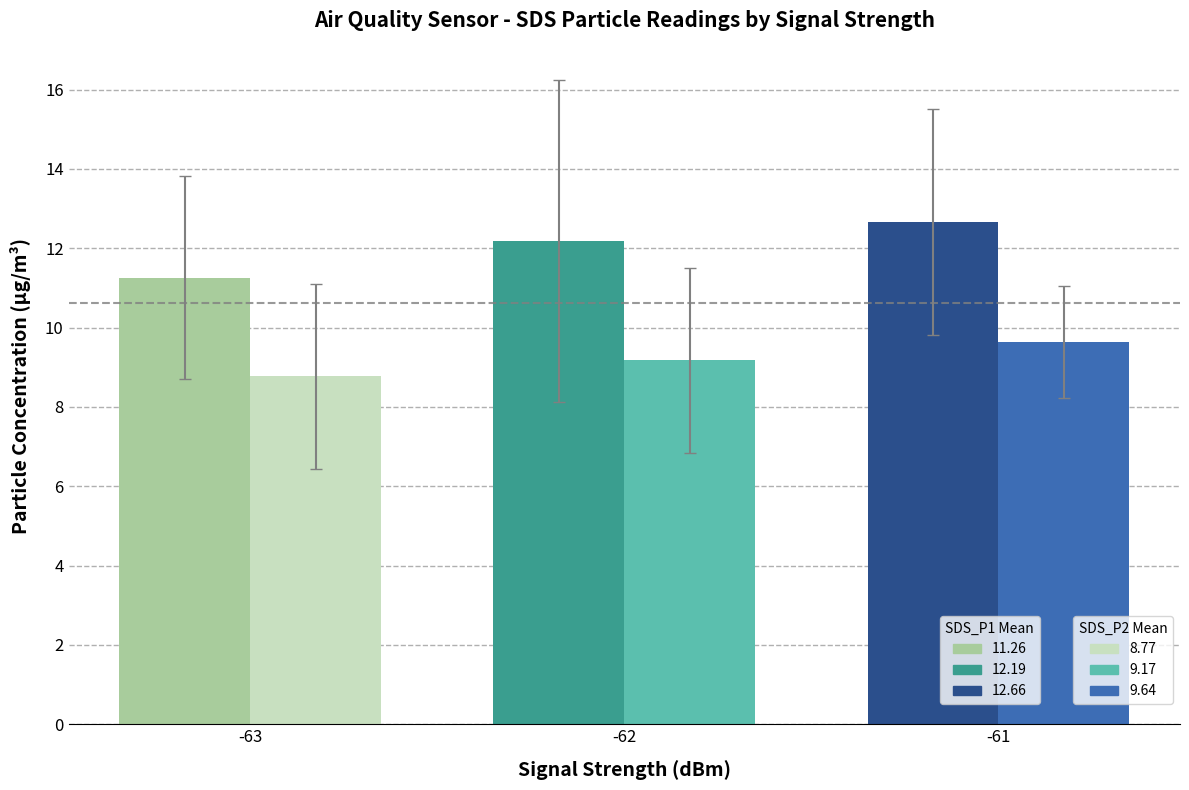

What is the maximum value shown in the chart?

12.7